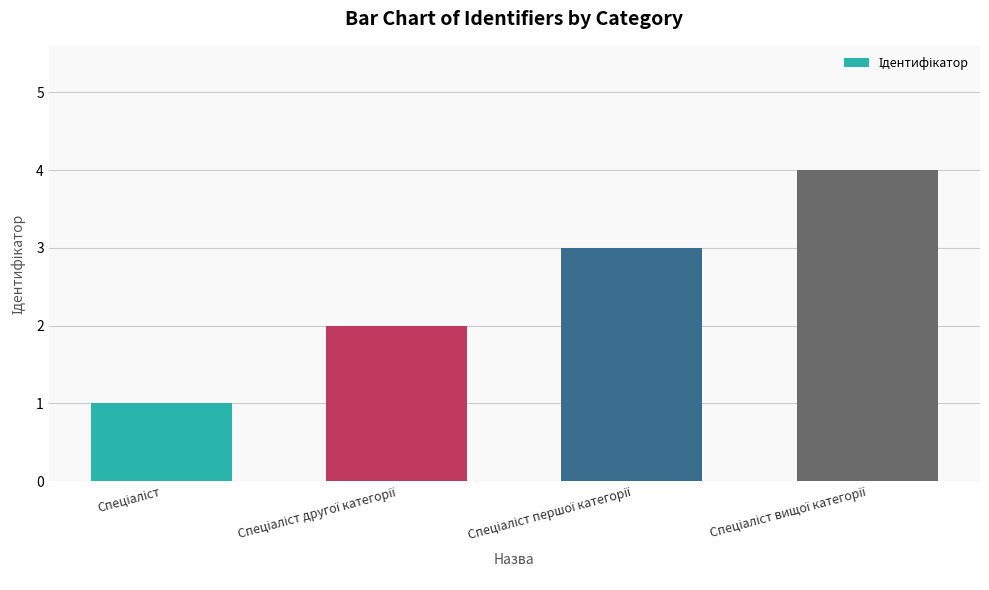

What is the sum of all values?

10